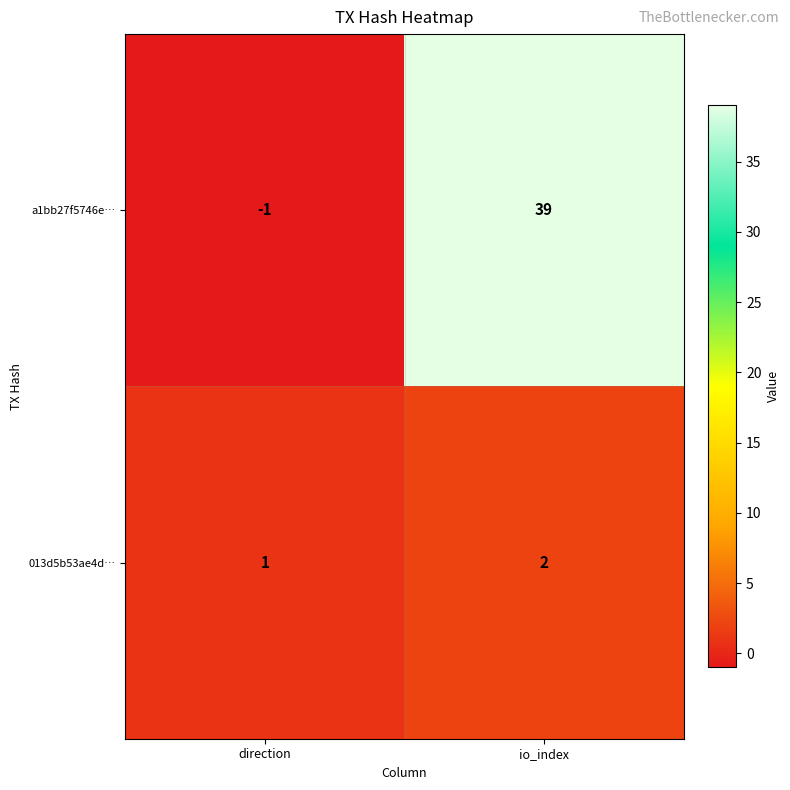

How many distinct data groups are displayed?

2